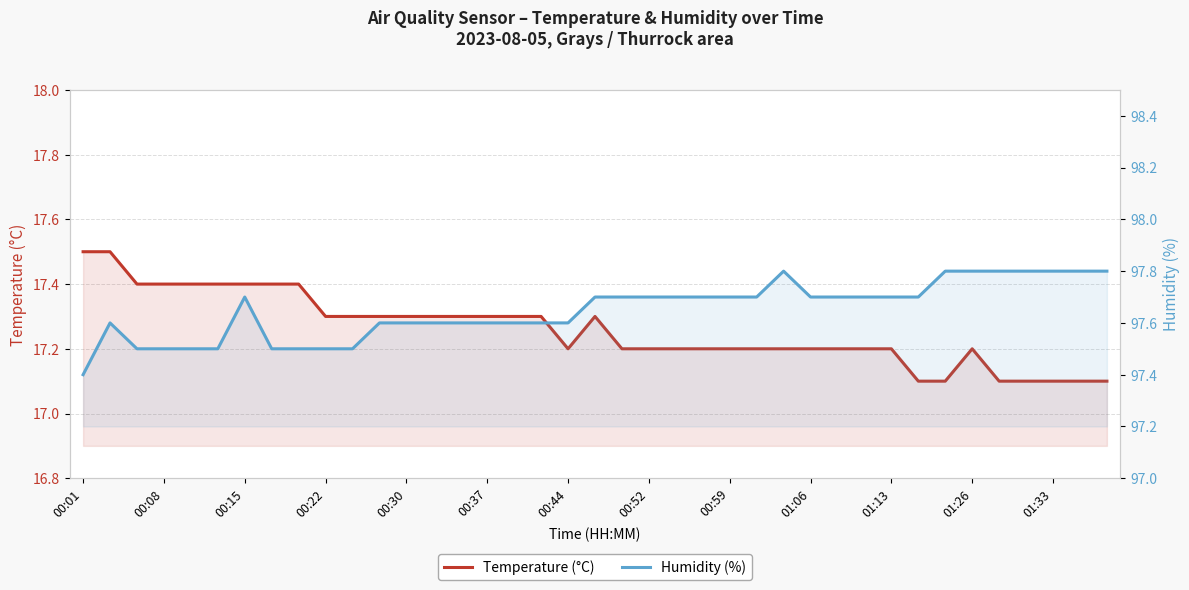

Reading left to right, transcribe all the data shown in this chart.

Temperature (°C): 17.5	17.5	17.4	17.4	17.4	17.4	17.4	17.4	17.4	17.3	17.3	17.3	17.3	17.3	17.3	17.3	17.3	17.3	17.2	17.3	17.2	17.2	17.2	17.2	17.2	17.2	17.2	17.2	17.2	17.2	17.2	17.1	17.1	17.2	17.1	17.1	17.1	17.1	17.1
Humidity (%): 97.4	97.6	97.5	97.5	97.5	97.5	97.7	97.5	97.5	97.5	97.5	97.6	97.6	97.6	97.6	97.6	97.6	97.6	97.6	97.7	97.7	97.7	97.7	97.7	97.7	97.7	97.8	97.7	97.7	97.7	97.7	97.7	97.8	97.8	97.8	97.8	97.8	97.8	97.8